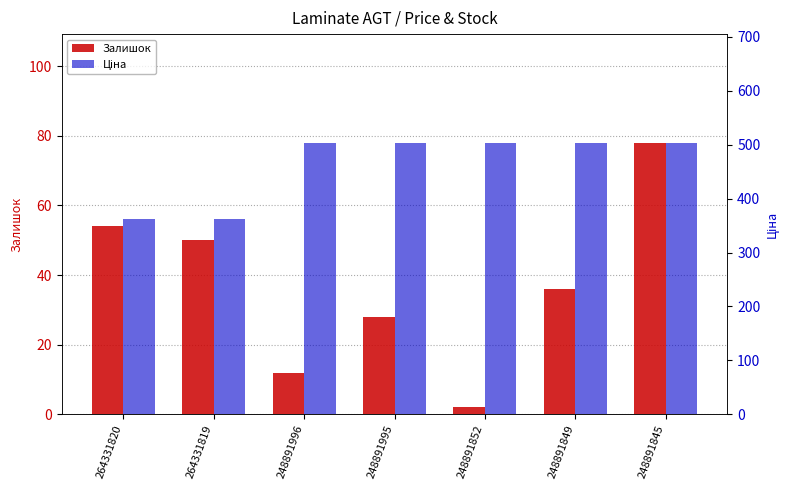

Reading left to right, what are all the values shown in this chart?

Залишок: 264331820=54.0	264331819=50.0	248891996=12.0	248891995=28.0	248891852=2.0	248891849=36.0	248891845=78.0
Ціна: 264331820=362.6	264331819=362.6	248891996=503.5	248891995=503.5	248891852=503.5	248891849=503.5	248891845=503.5